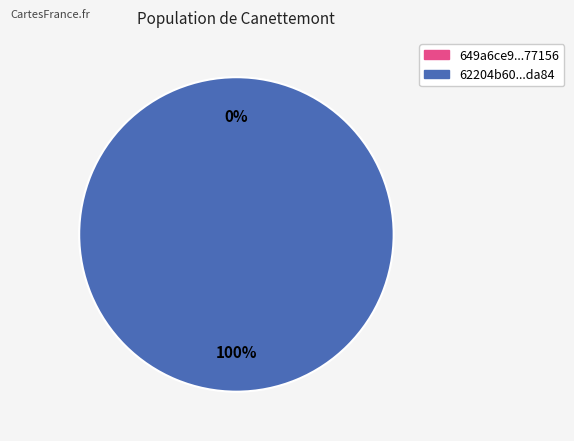

How many segments does this pie chart have?

2